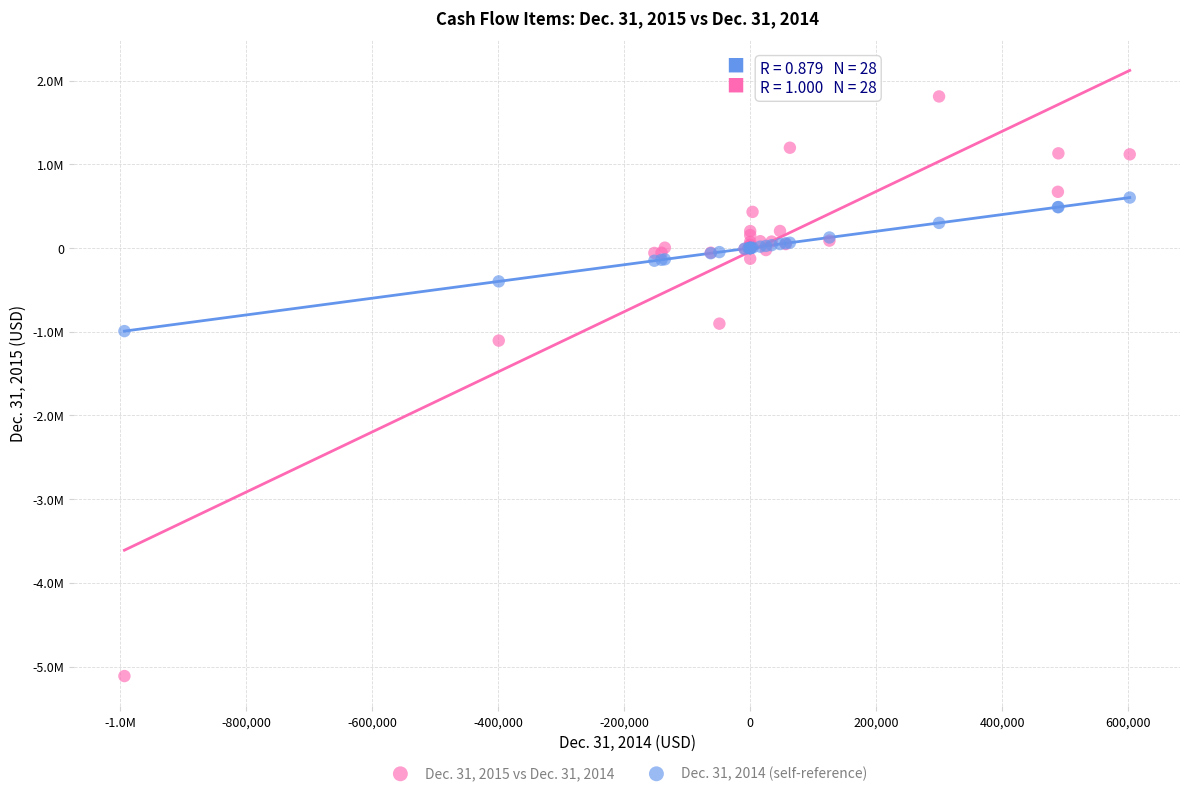

What are all the series names shown in the legend?

Dec. 31, 2015 vs Dec. 31, 2014, Dec. 31, 2014 (self-reference)